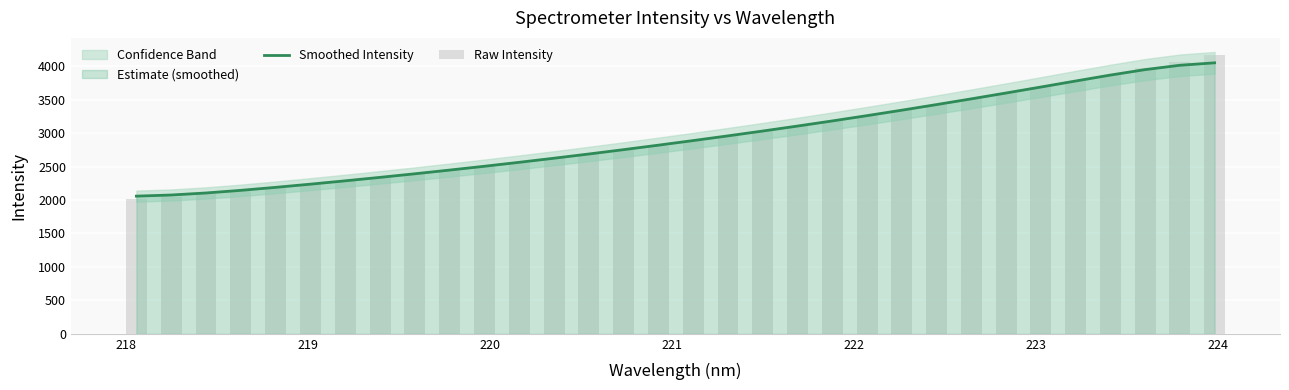

What is the lowest value of the Smoothed Intensity series?

2057.7